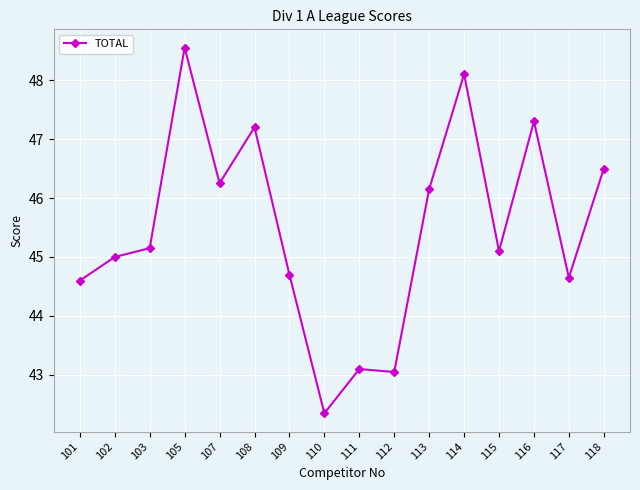

What is the minimum value shown in the chart?

42.4